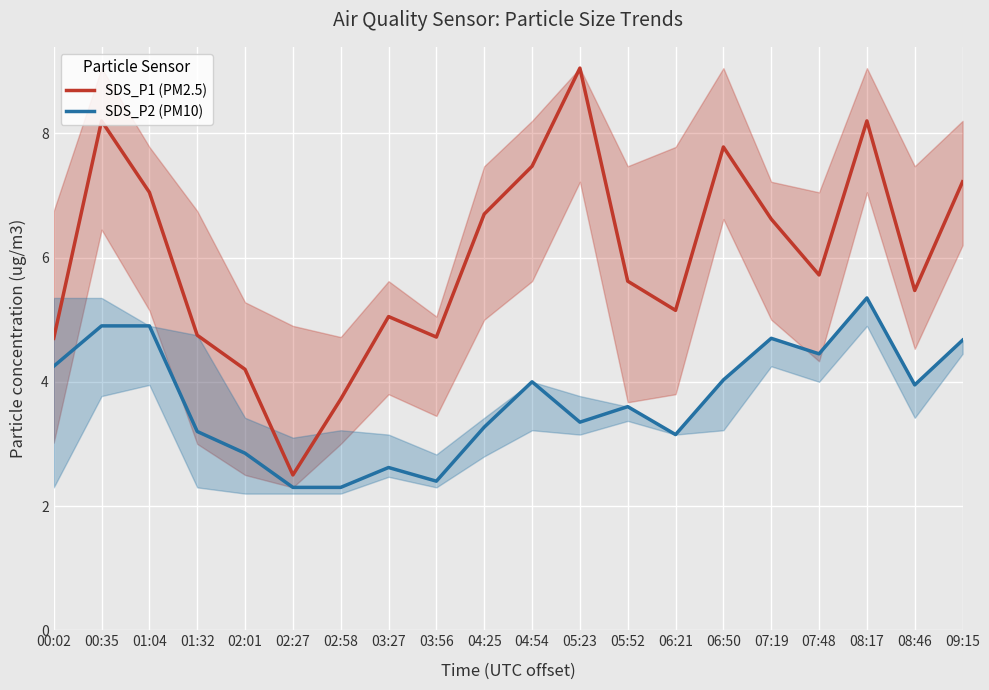

Where is the first local minimum for SDS_P1 (PM2.5)?

02:27